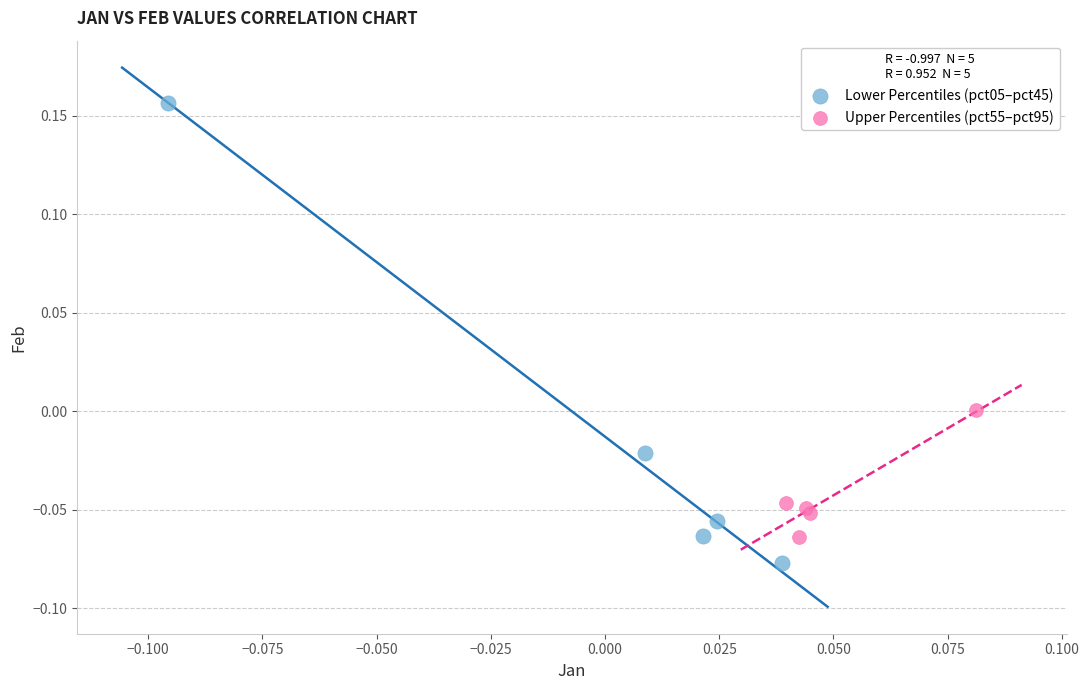

What are all the series names shown in the legend?

Lower Percentiles (pct05–pct45), Upper Percentiles (pct55–pct95)